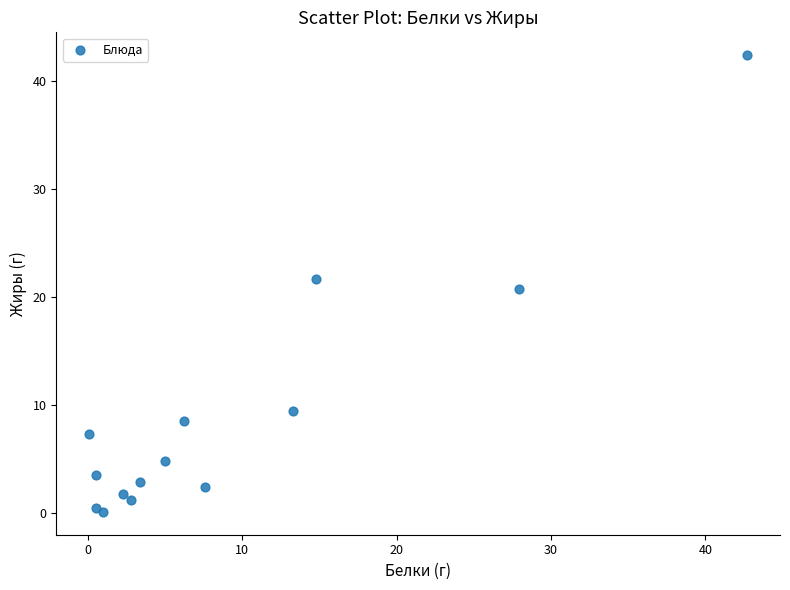

What is the range of X values (max minus min)?

42.6